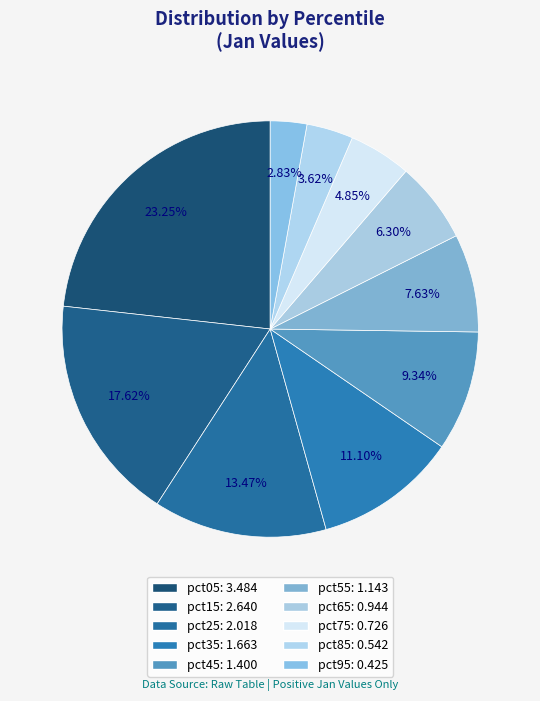

To the nearest percent, what is the difference between the pct55 and pct05 slice percentages?

16%